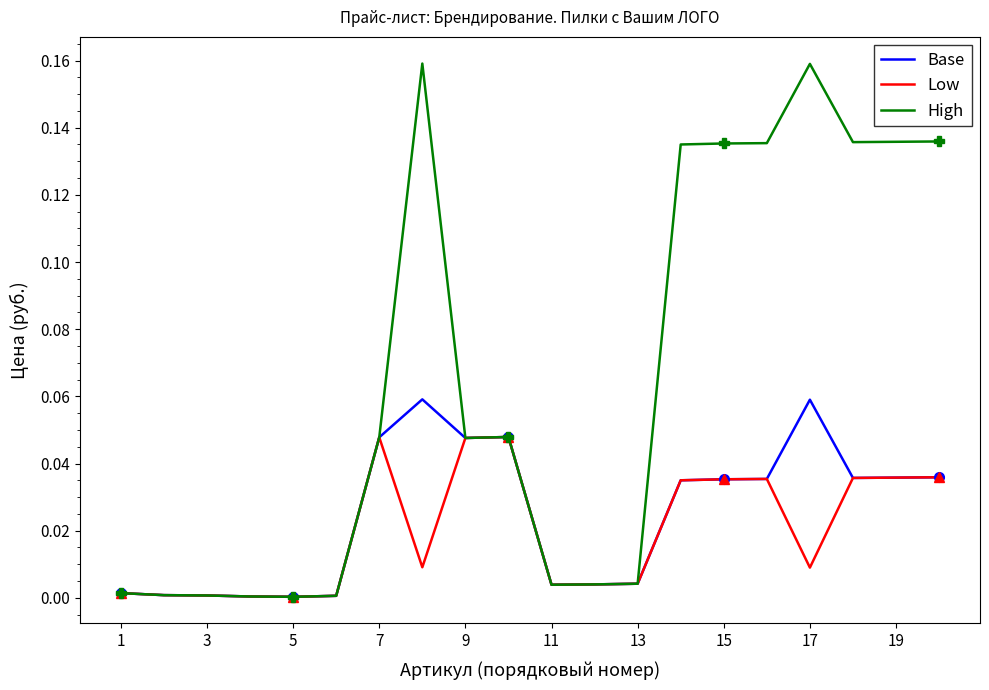

Rank the series by their maximum value, from lowest to highest.

Low, Base, High